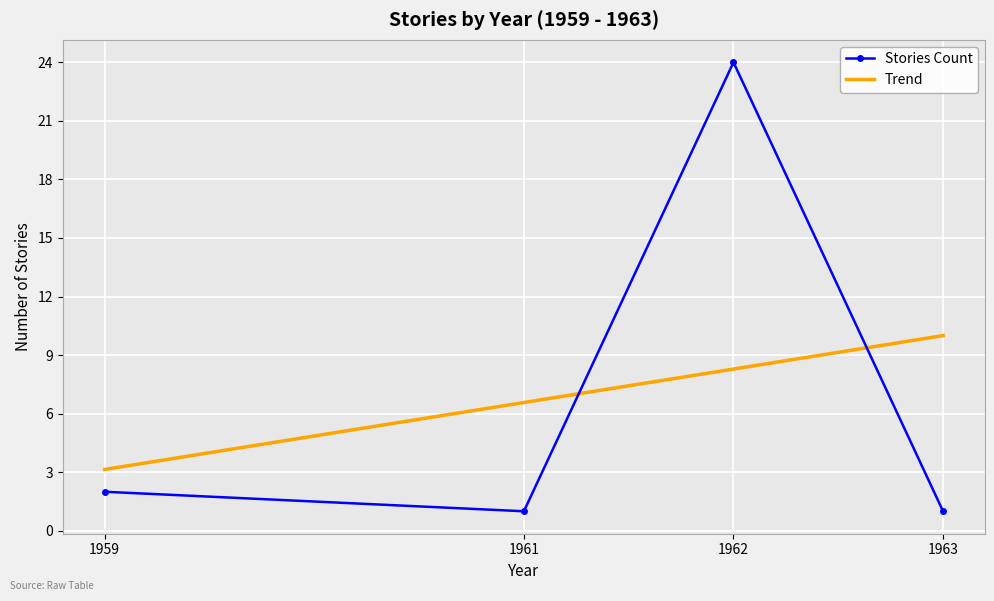

Which series changed the most between 1959 and 1963?

Trend